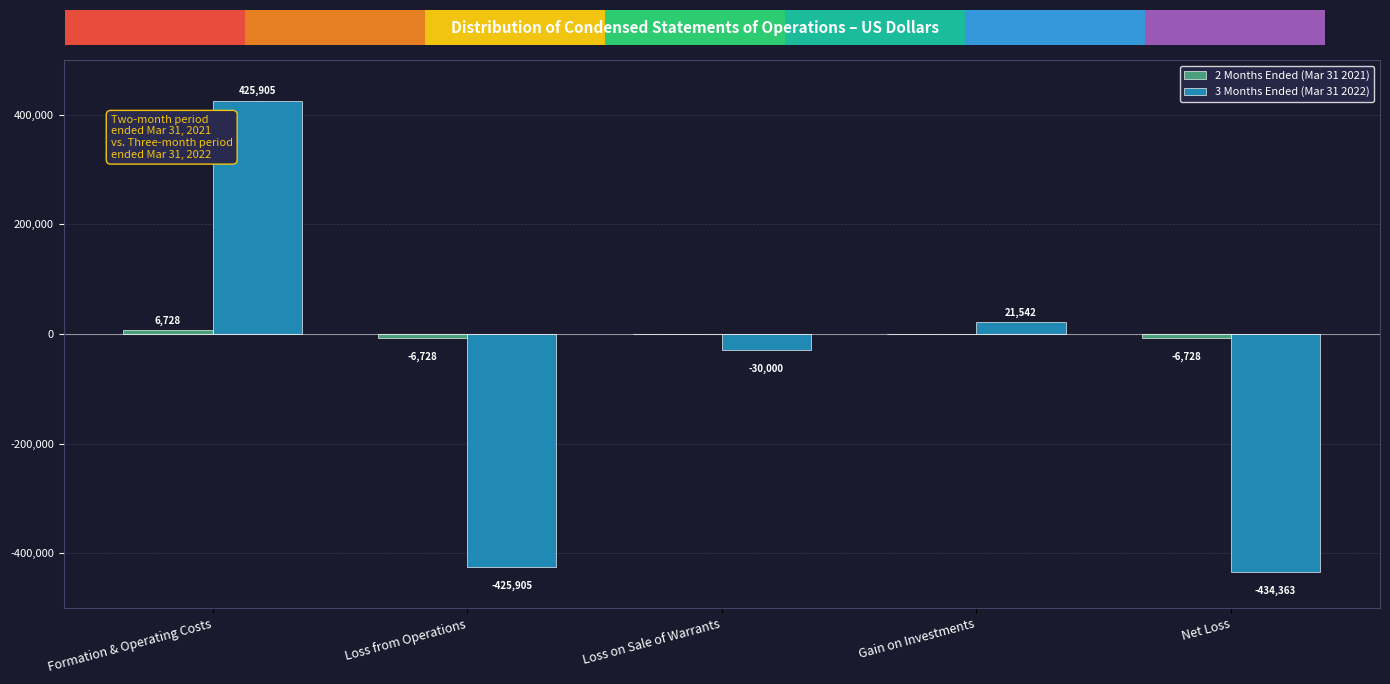

At which category is the sum across all series the highest?

Formation & Operating Costs